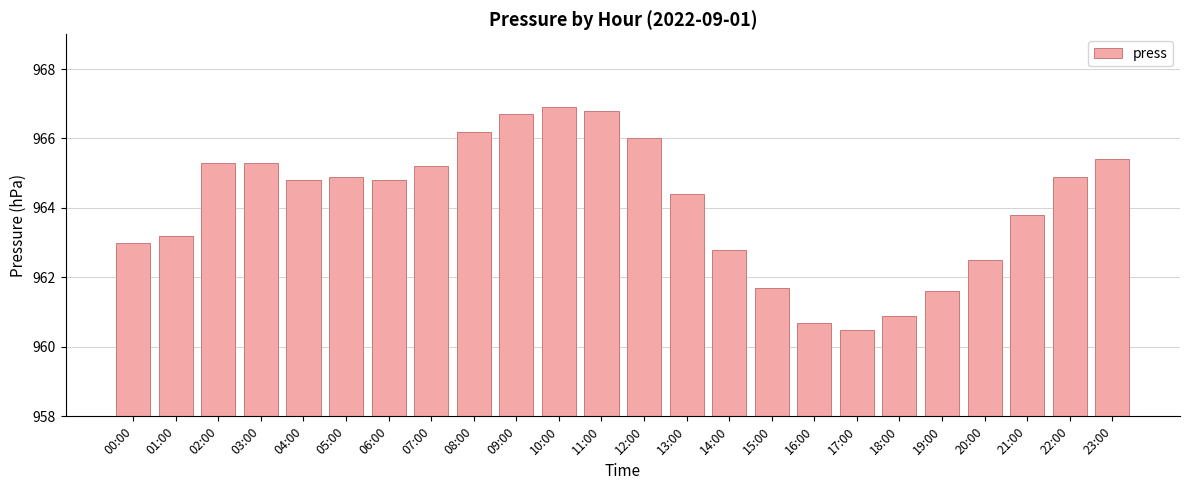

What is the difference between the values at 03:00 and 23:00?

0.1